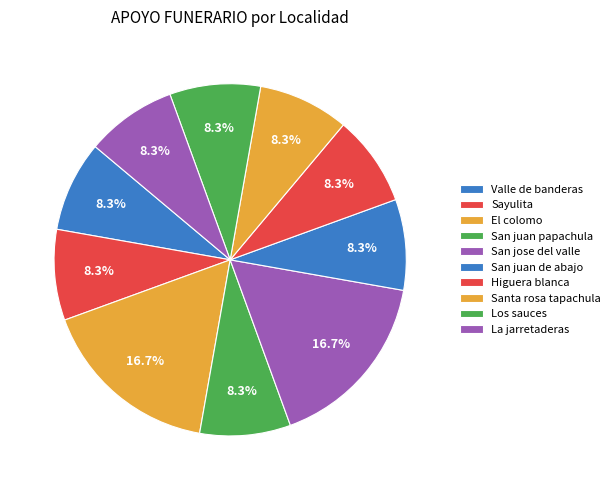

How many segments does this pie chart have?

10